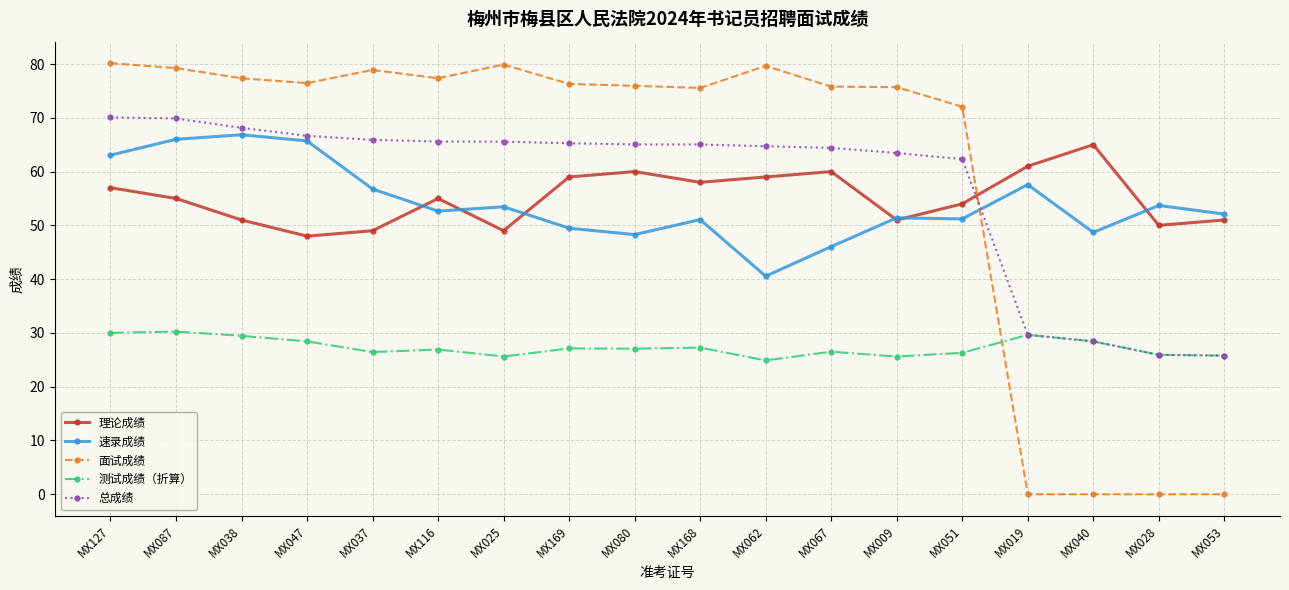

At which label does 面试成绩 first exceed 76?

MX127